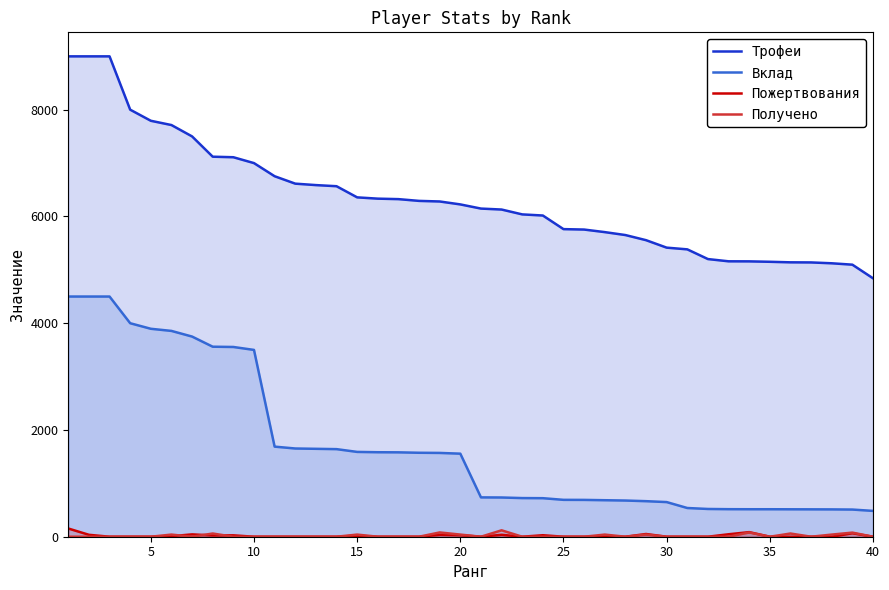

What is the sum of all Получено values?

717